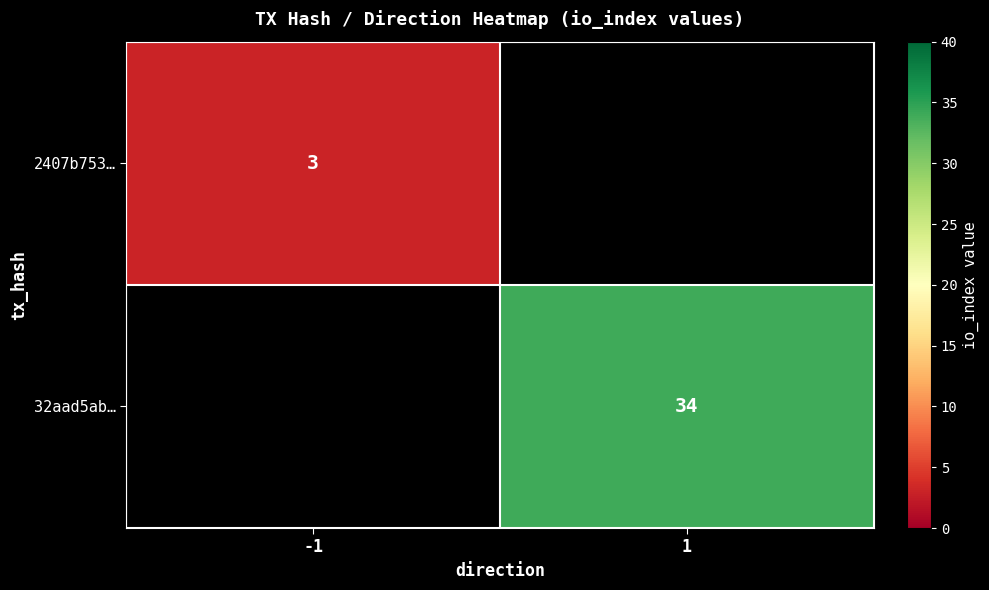

True or false: 32aad5ab… has a value of 34 at 1.

True